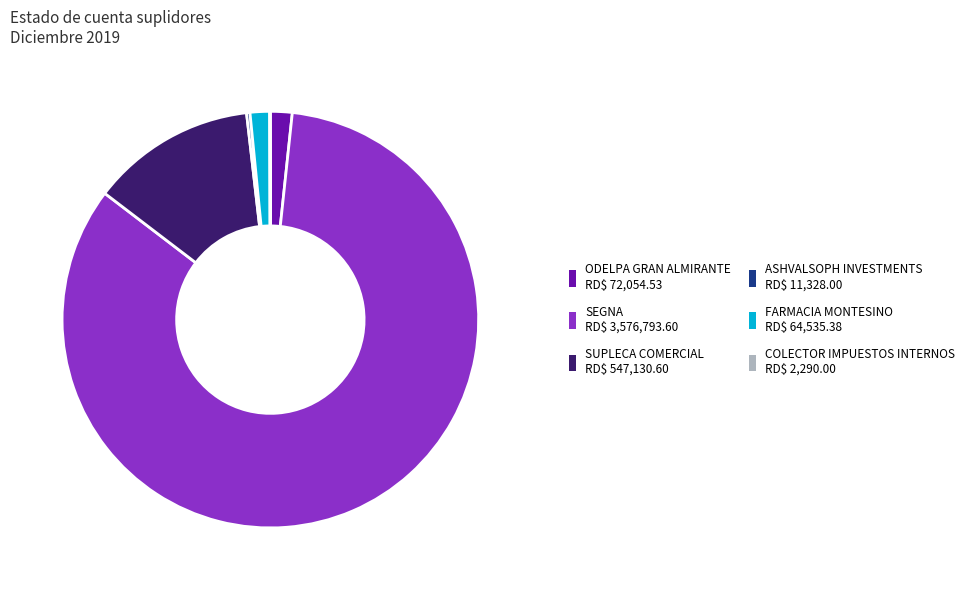

Does any single category account for the majority?

Yes